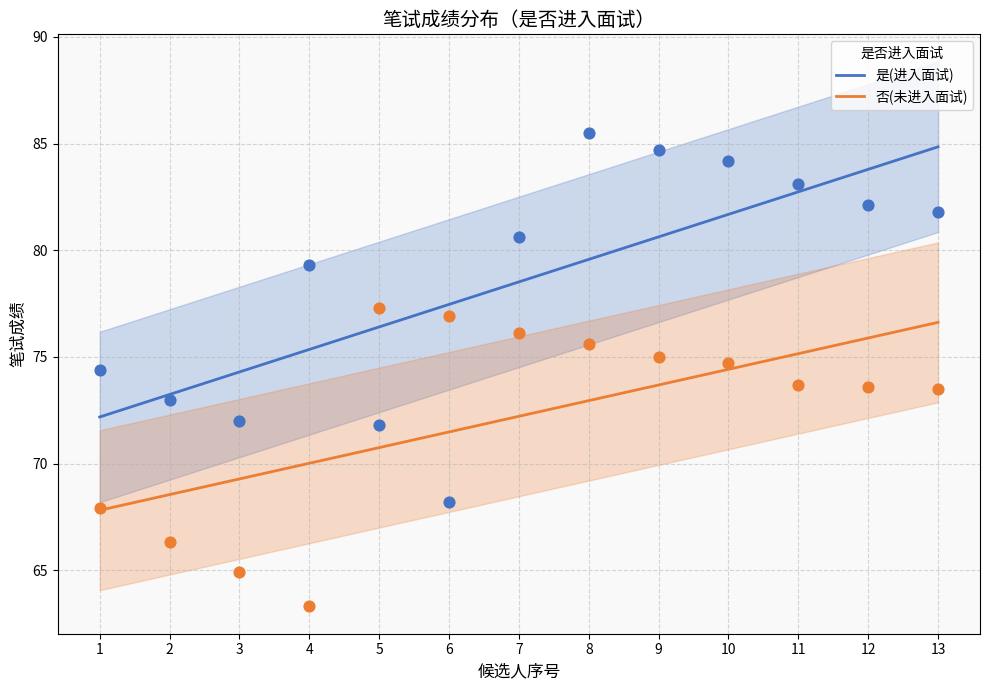

At which category is the sum across all series the highest?

8